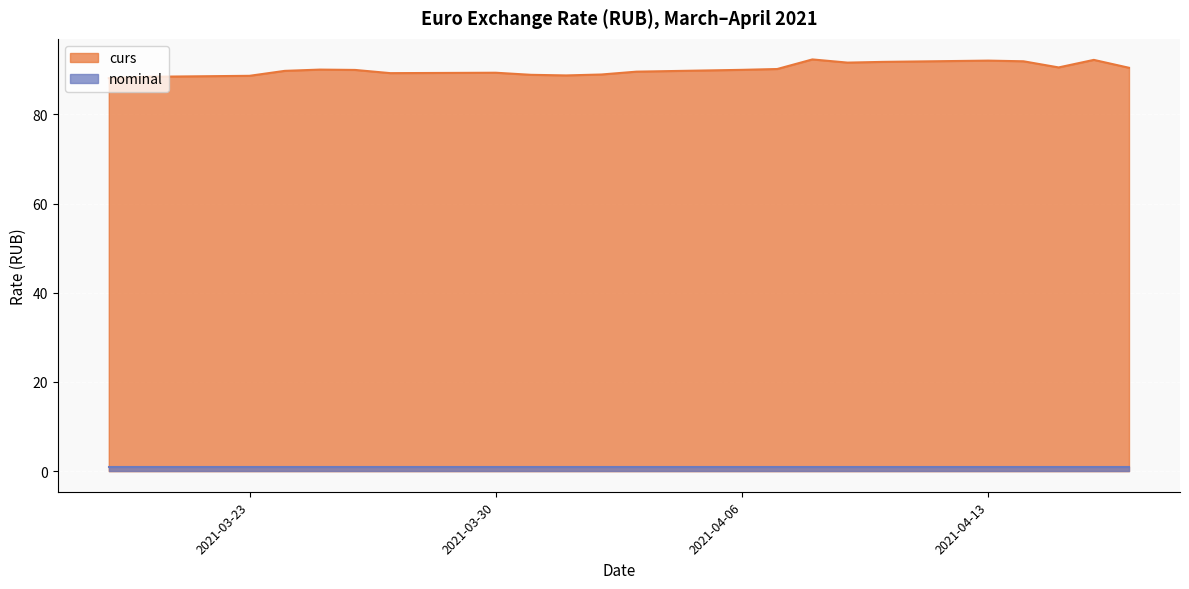

At which label does the data first exceed 89?

2021-03-24